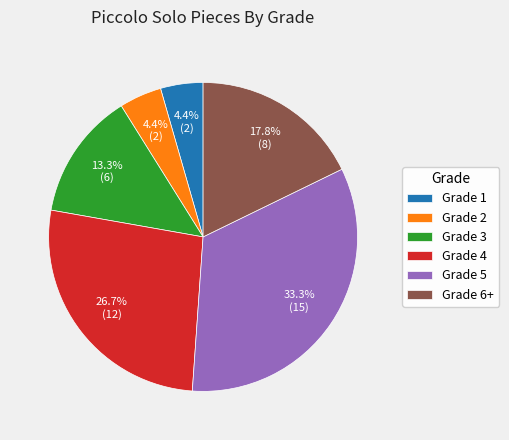

True or false: Grade 5 accounts for 33% of the total.

True